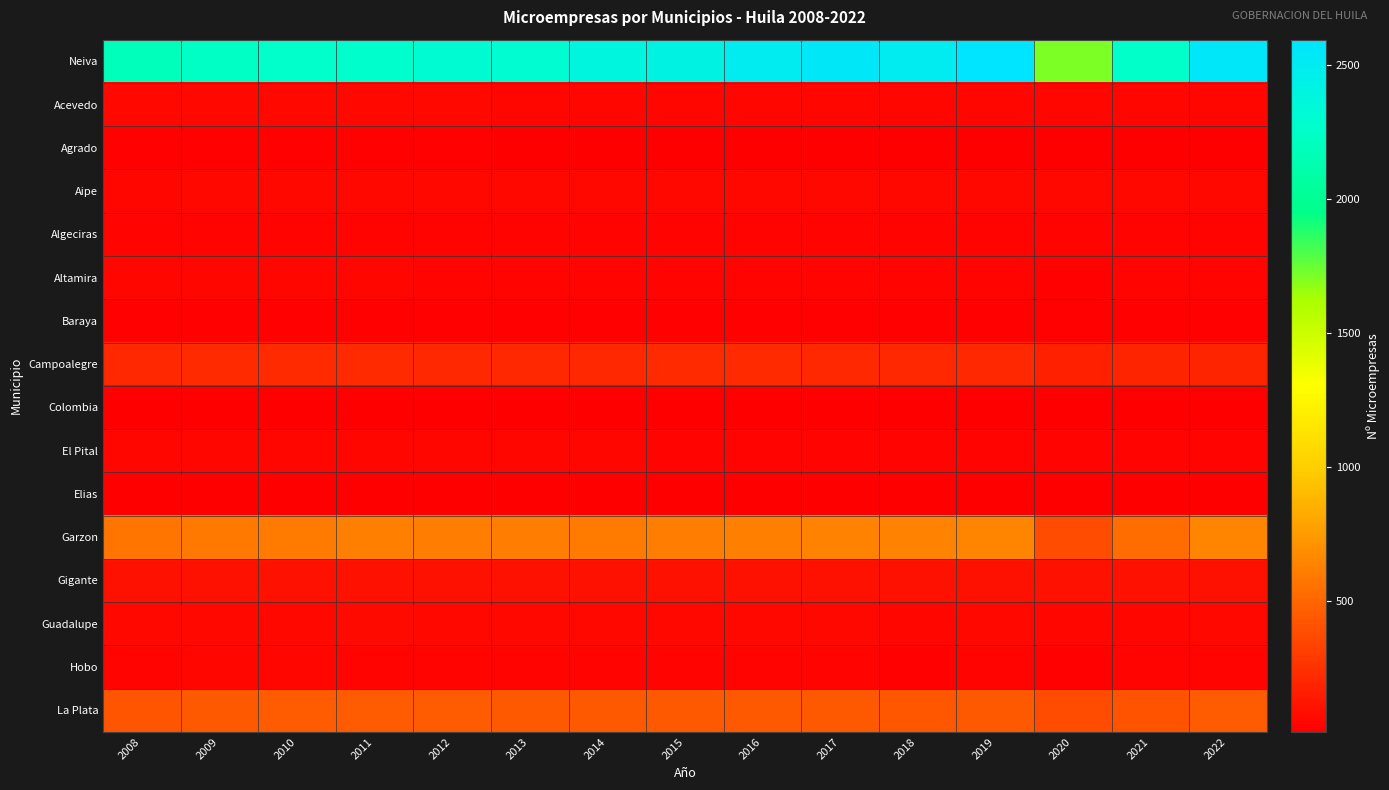

At 2009, list the series in order from largest to smallest.

Neiva, Garzon, La Plata, Campoalegre, Gigante, Guadalupe, Aipe, Acevedo, El Pital, Altamira, Hobo, Algeciras, Baraya, Agrado, Colombia, Elias